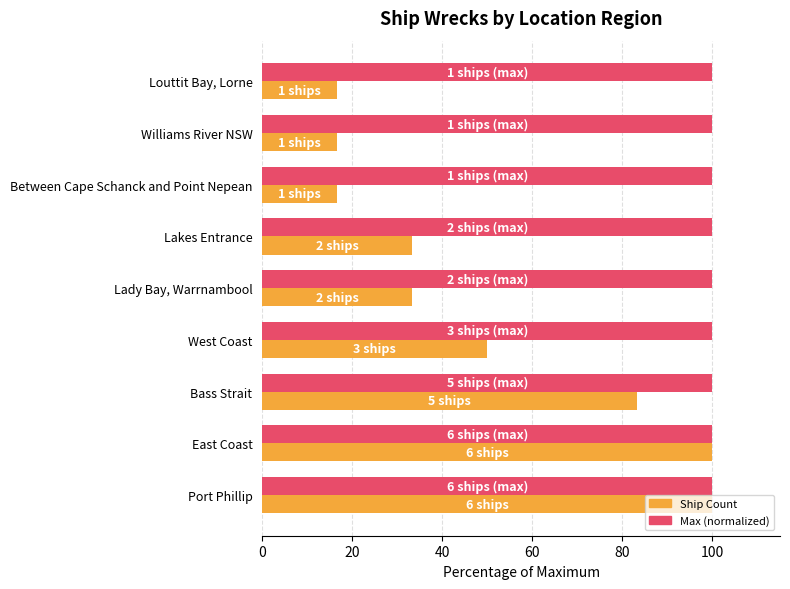

What is the total value across all series at East Coast?

200.0